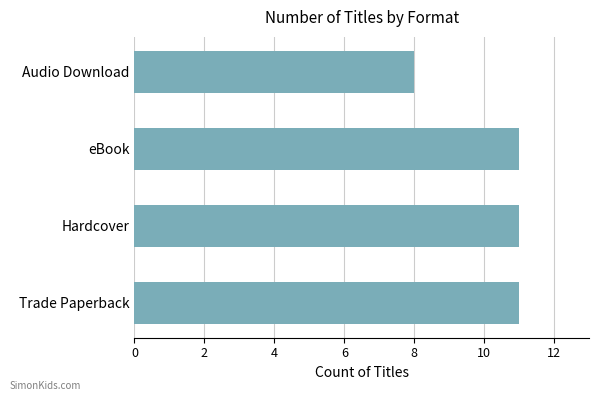

Where is the data nearest to the value 9?

Audio Download